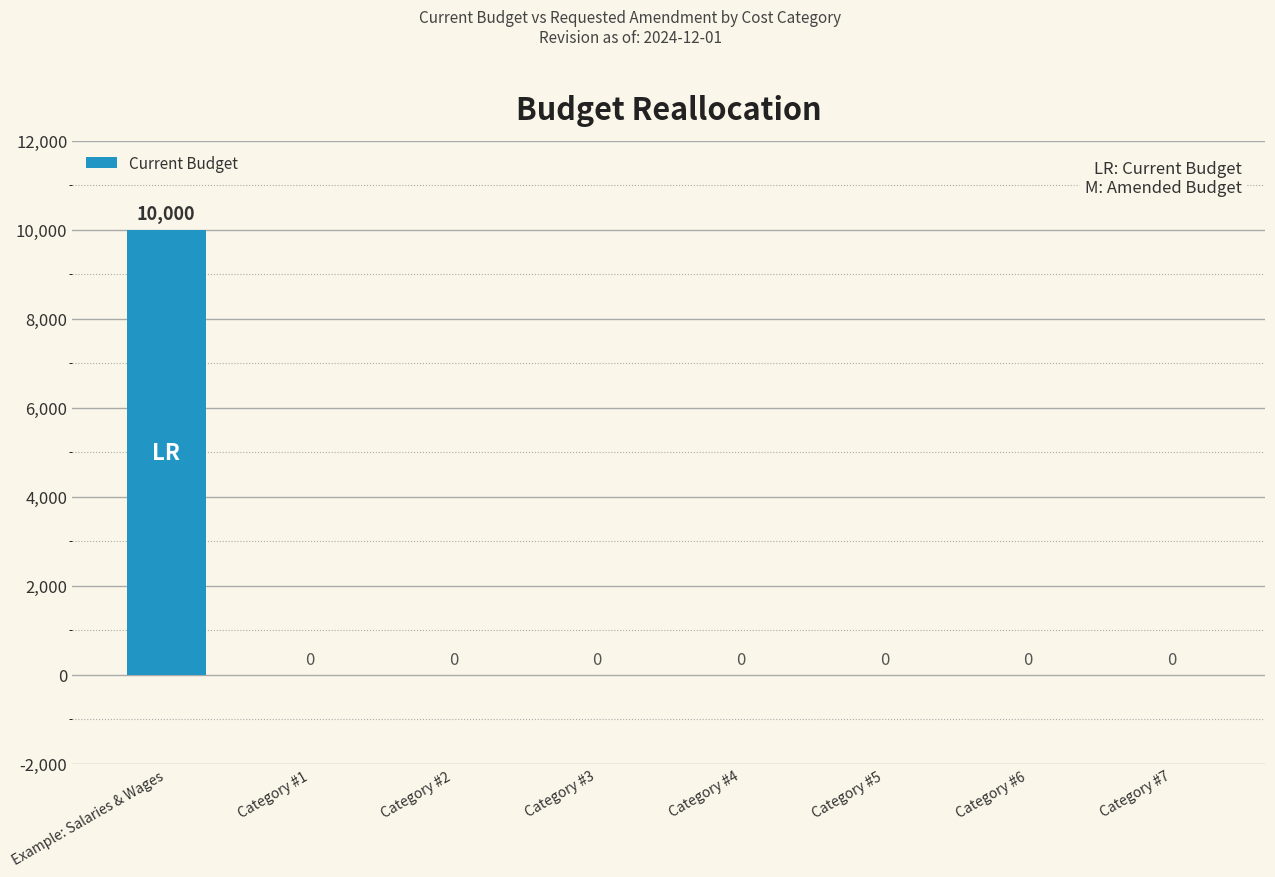

Reading left to right, transcribe all the data shown in this chart.

Example: Salaries & Wages=10000	Category #1=0	Category #2=0	Category #3=0	Category #4=0	Category #5=0	Category #6=0	Category #7=0